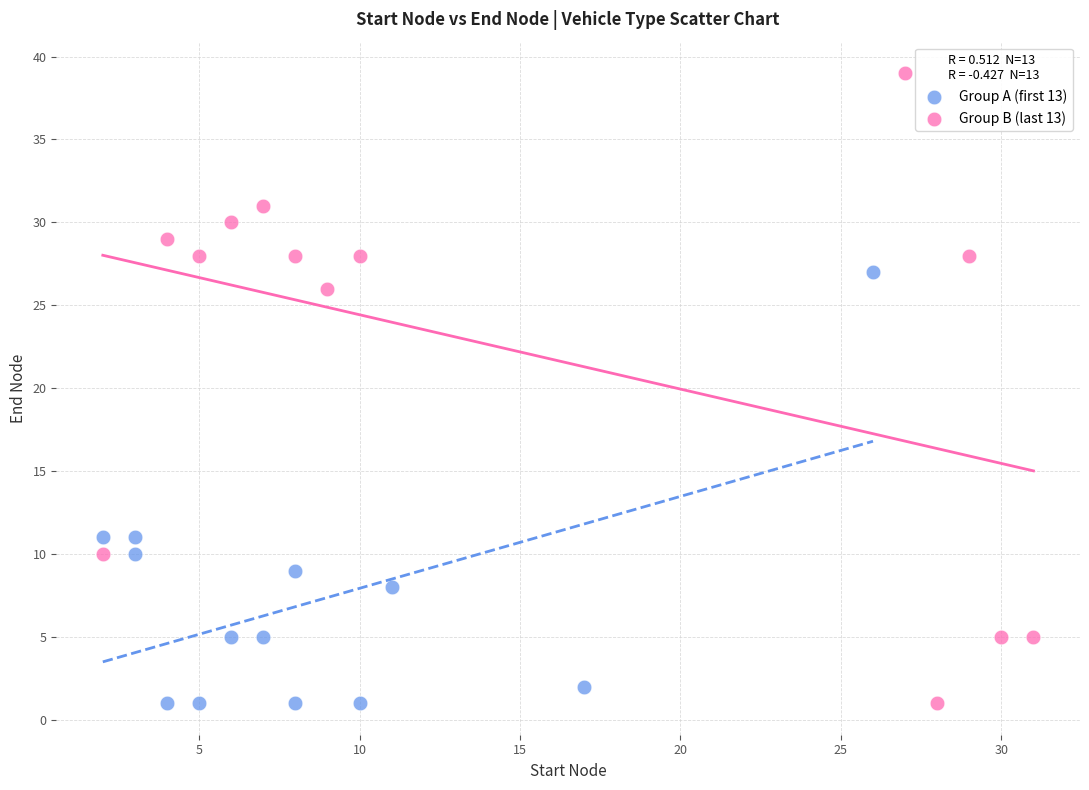

Which series has the largest Y range (max minus min)?

Group B (last 13)